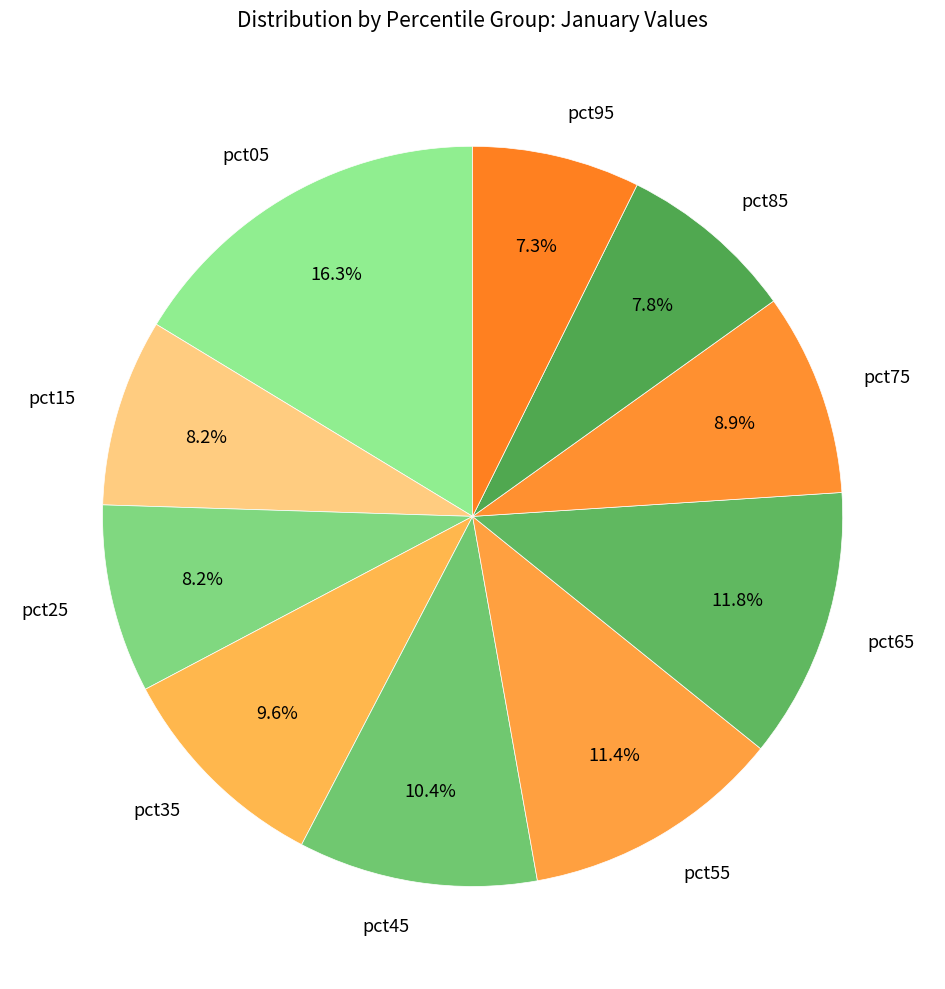

Which category has the biggest portion of the pie?

pct05